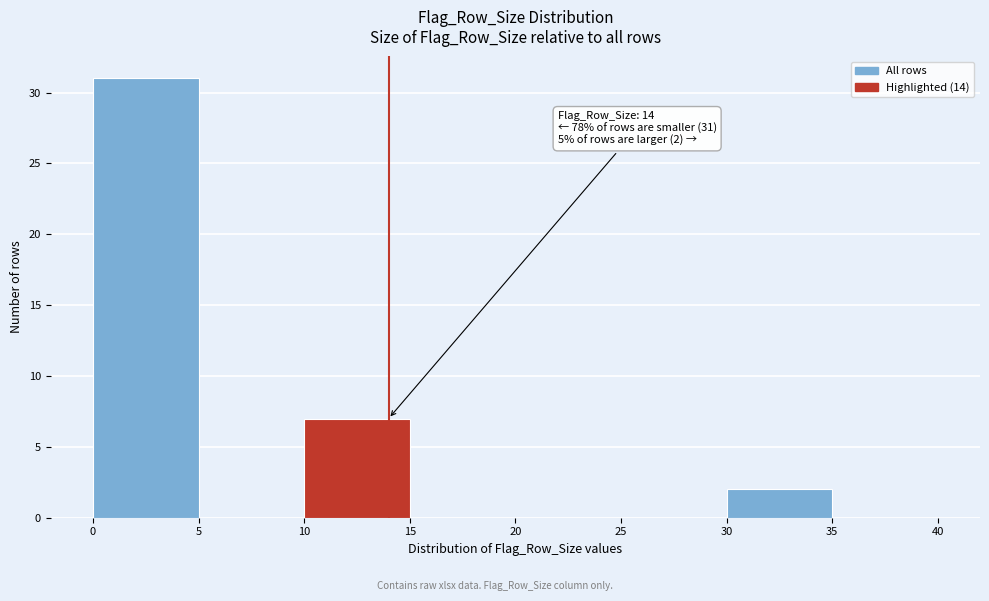

Which range on the x-axis has the tallest bar?

0 to 5